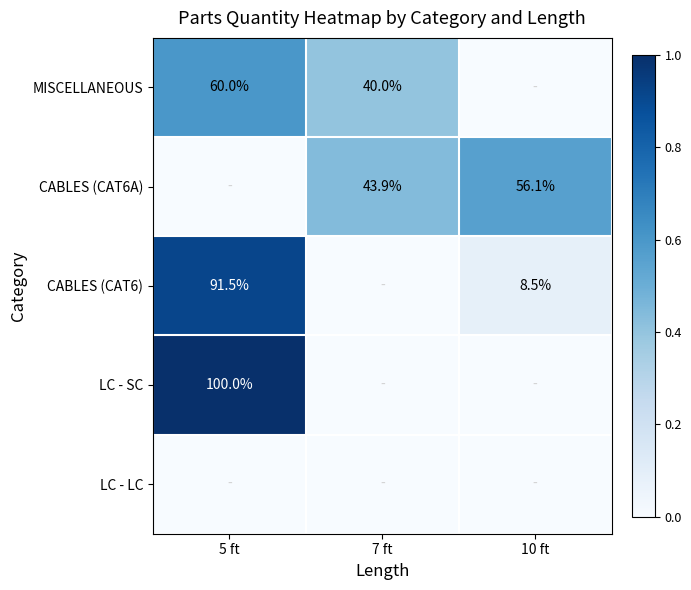

The value of LC - SC at 5 ft is 144.2. True or false?

False